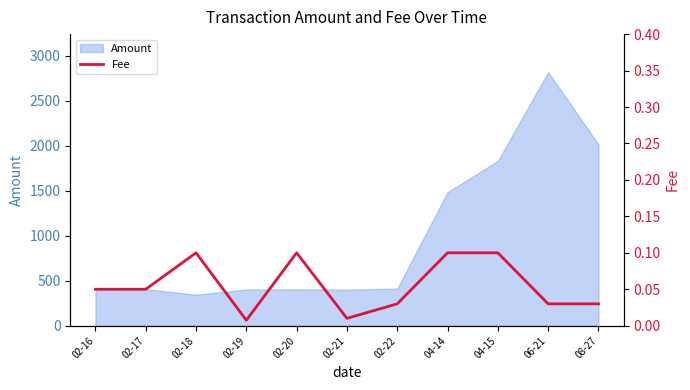

The value of Amount at 02-20 is 152.5. True or false?

False